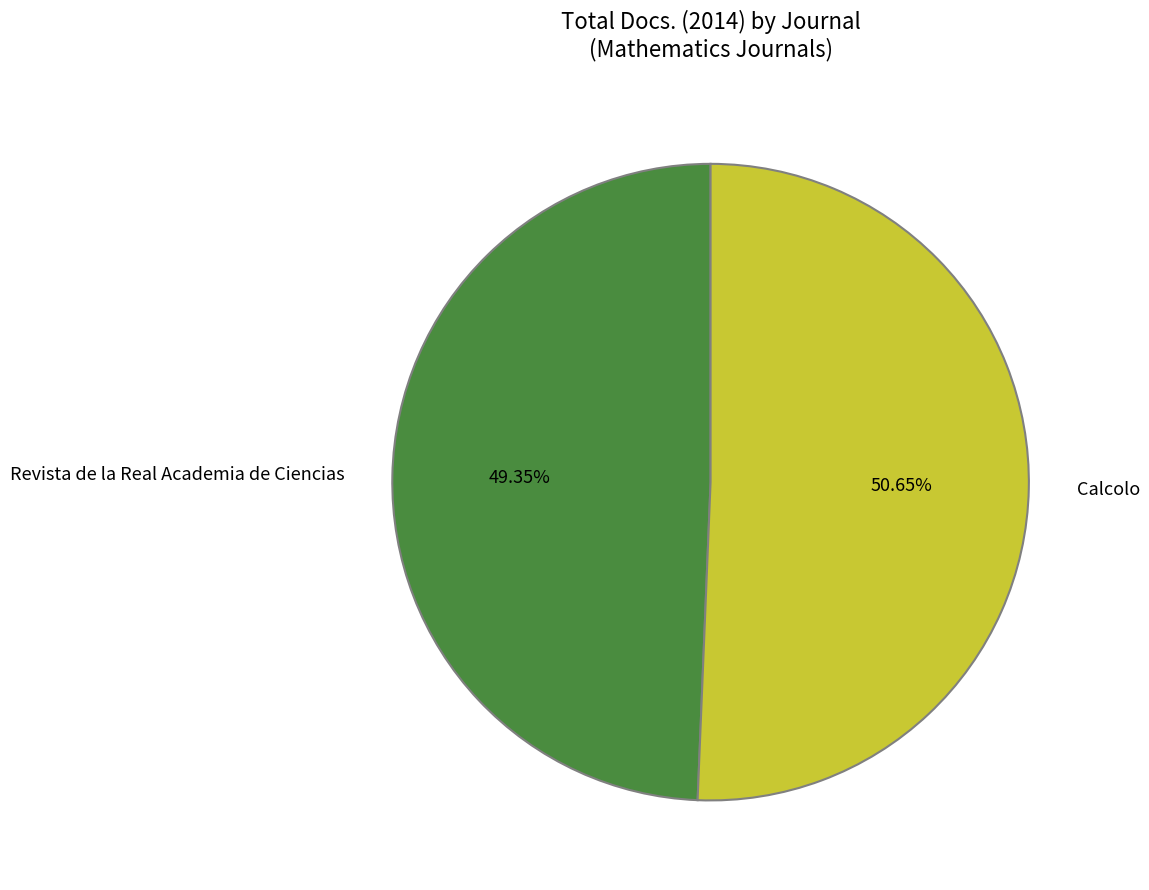

Do Calcolo and Revista de la Real Academia de Ciencias together represent more than half of the pie?

Yes